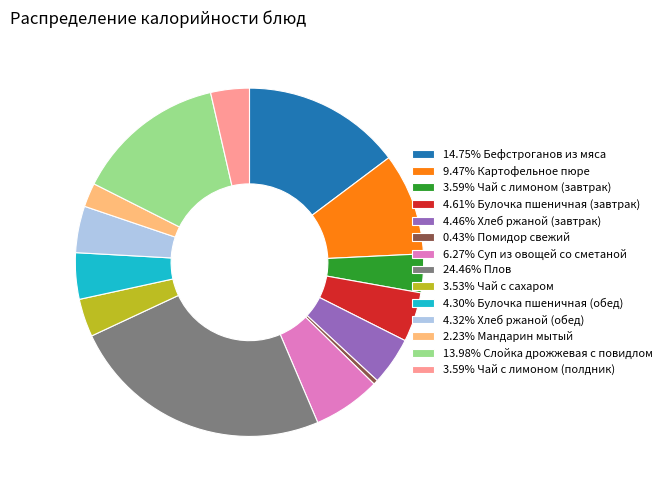

Is 14.75% Бефстроганов из мяса the majority of the pie?

No